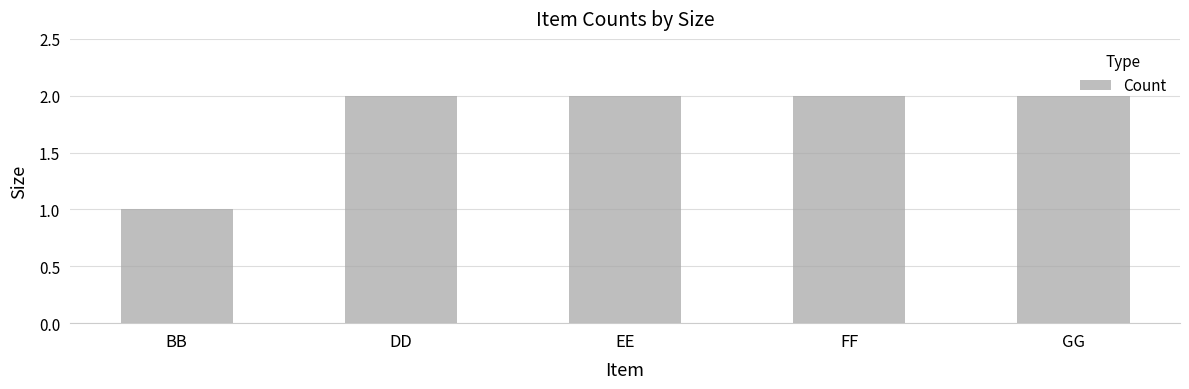

Count the number of categories in the chart.

5